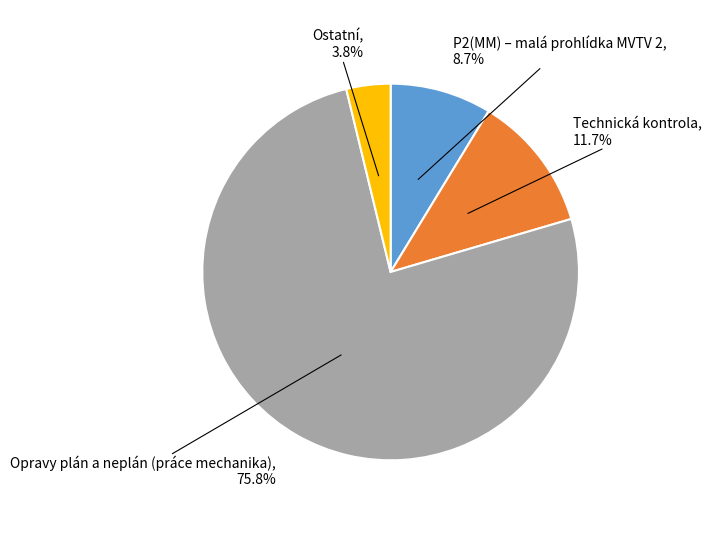

To the nearest percent, what is the average slice percentage?

25%